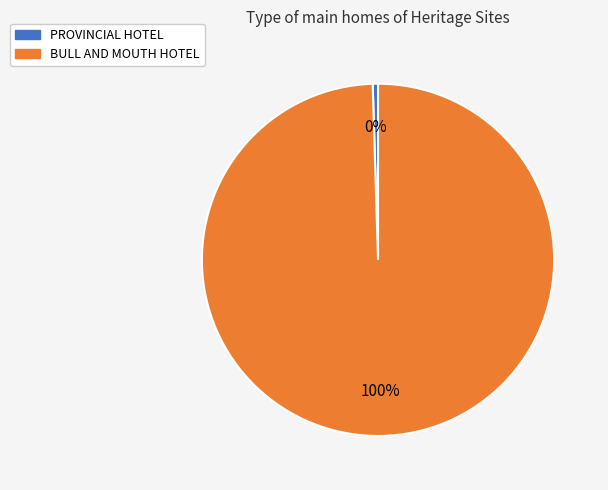

How many slices are in this pie chart?

2